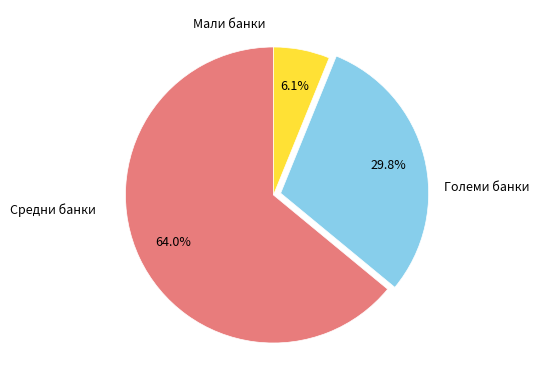

What percentage is the Средни банки slice, to the nearest percent?

30%